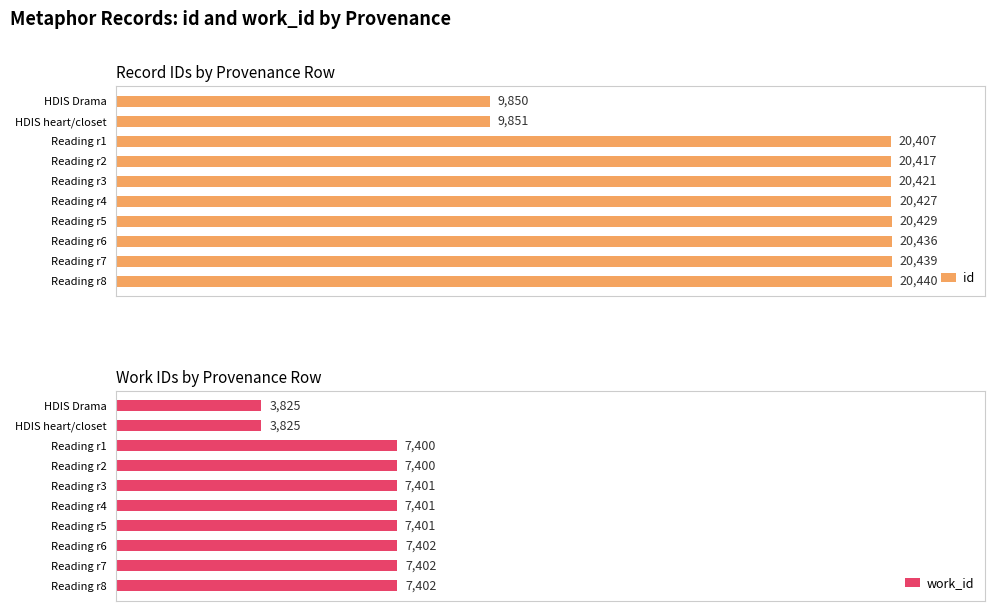

What is the value of the work_id bar at the 8th from the left?

7402